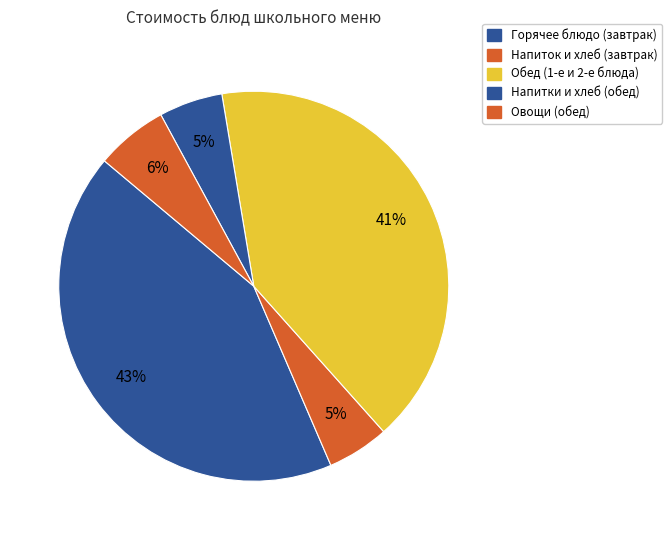

Count the number of slices in the pie.

5